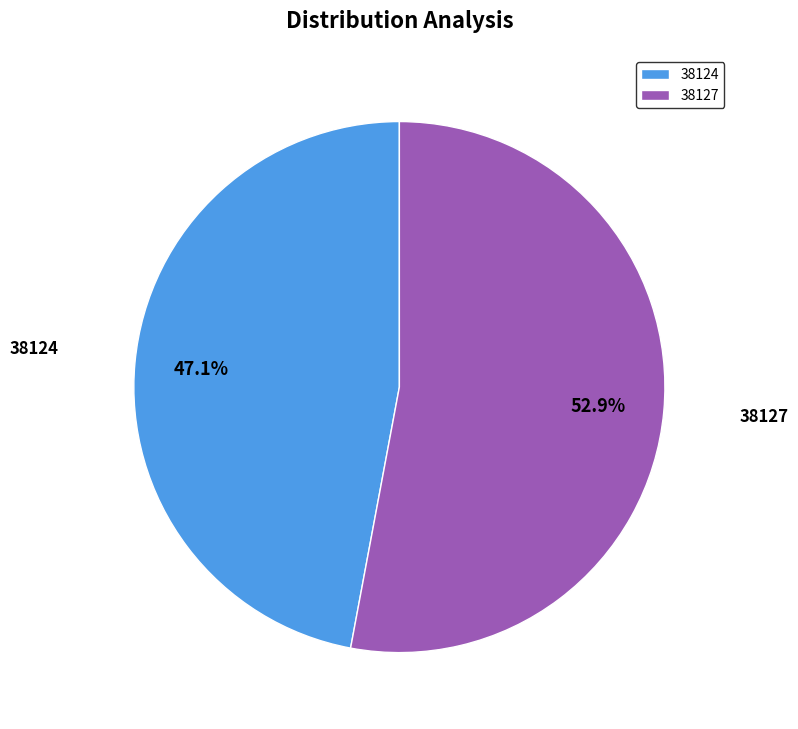

Approximately how many times larger is the value at 38124 compared to 38127?

0.9